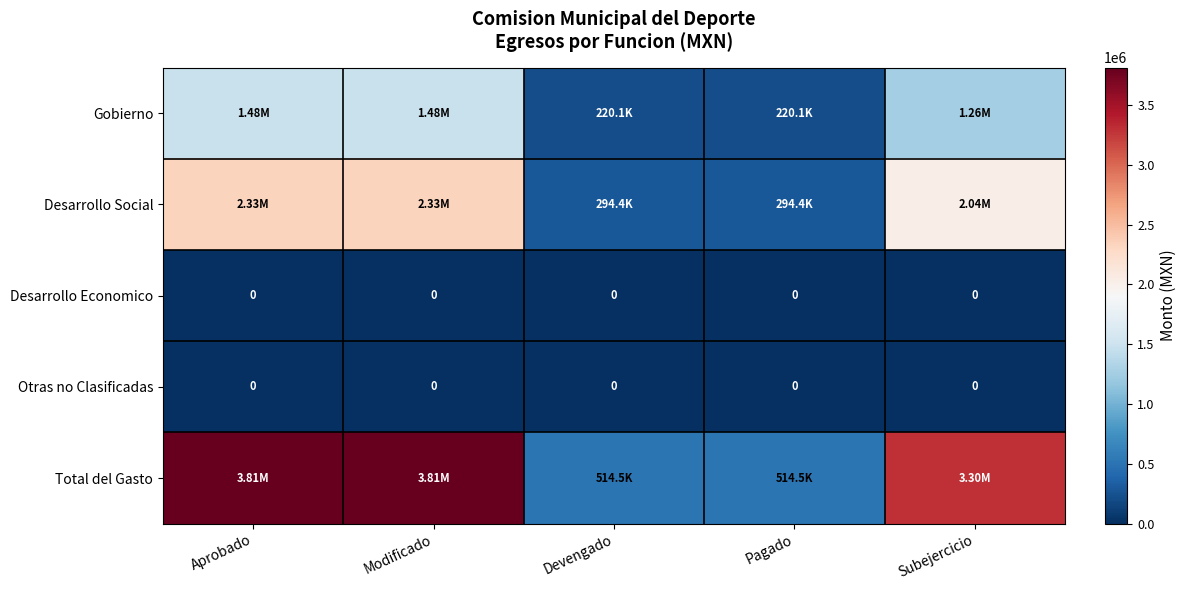

Which category has the highest value in the Gobierno series?

Aprobado